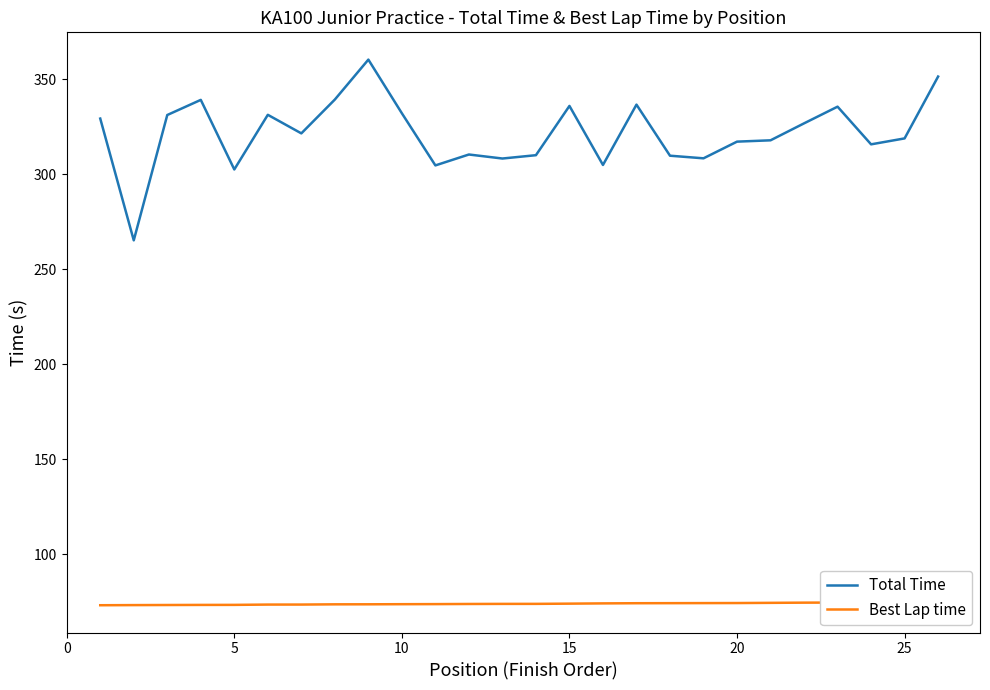

In Total Time, how many points are higher than both neighbors (excluding endpoints)?

7